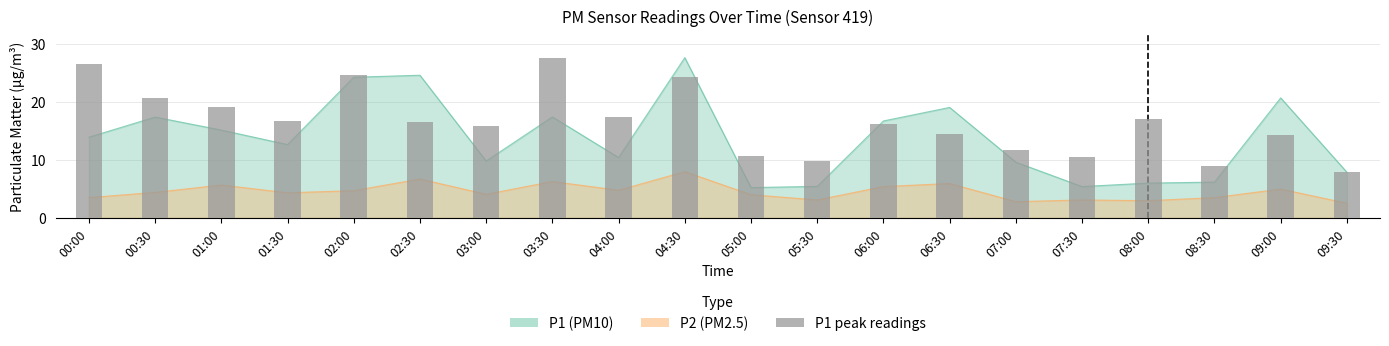

What is the label of the 10th bar from the left?

04:30